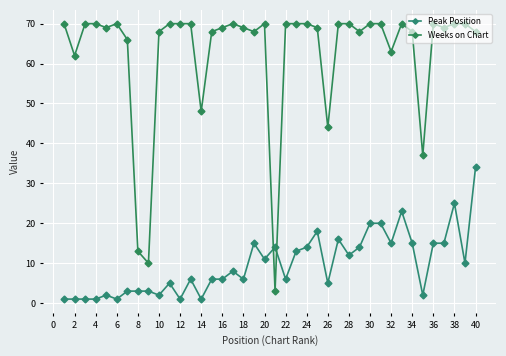

How many lines are shown in the chart?

2